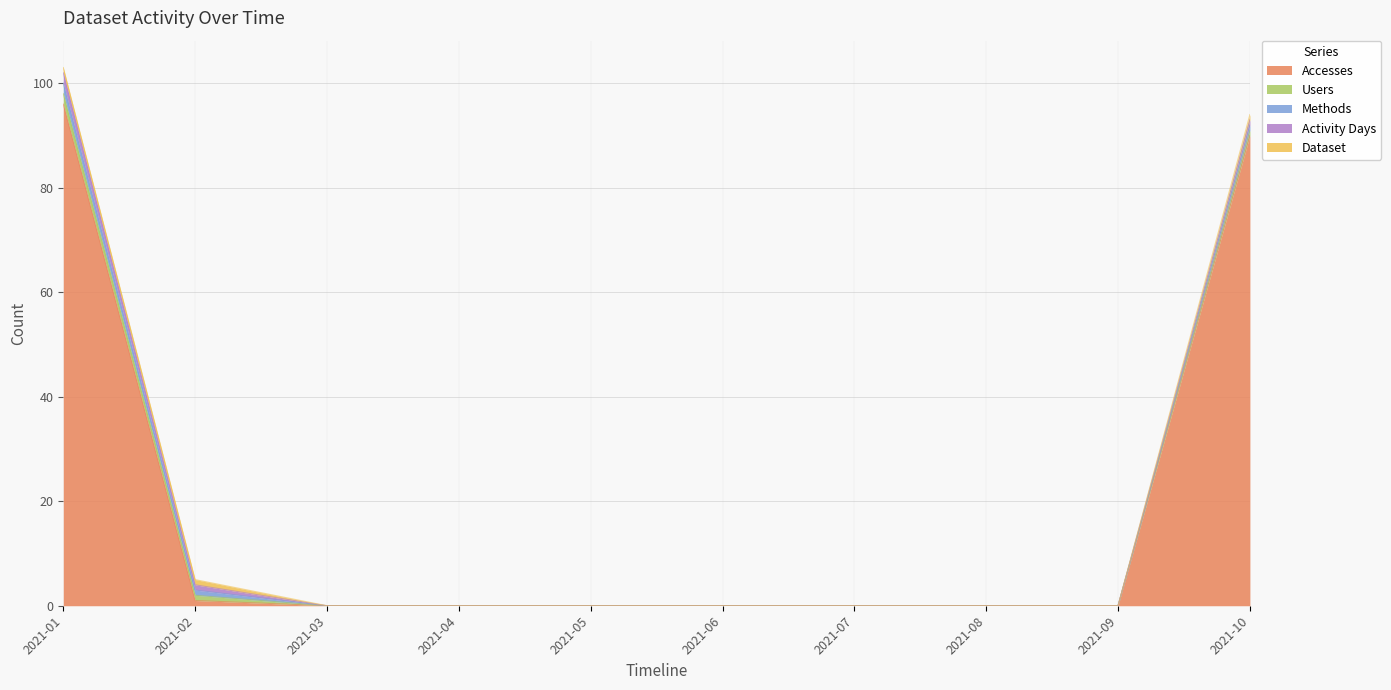

True or false: Users and Activity Days cross at least once.

False